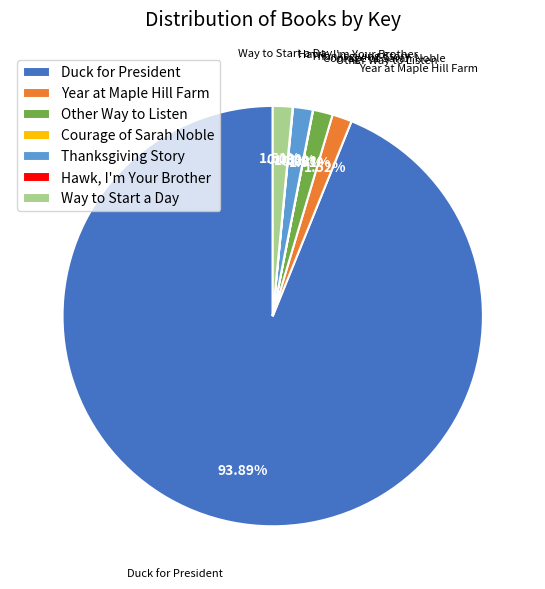

What percentage is the Thanksgiving Story slice, to the nearest percent?

2%